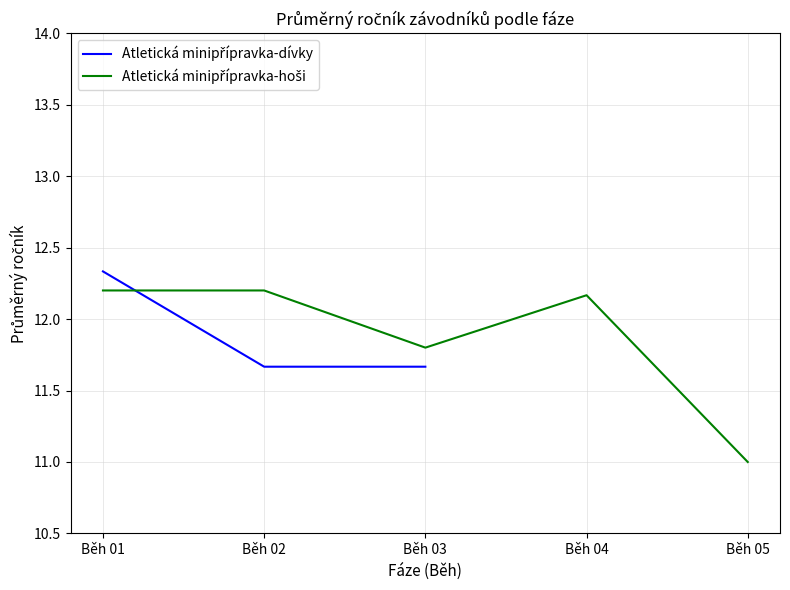

At which label is Atletická minipřípravka-hoši closest to 11?

Běh 05